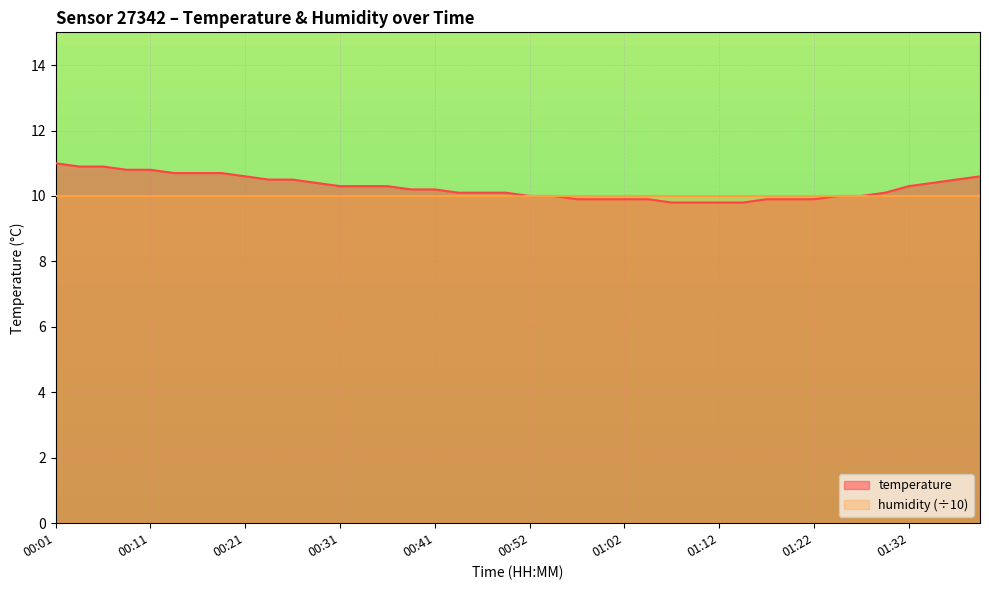

What is the maximum value shown in the chart?

11.0